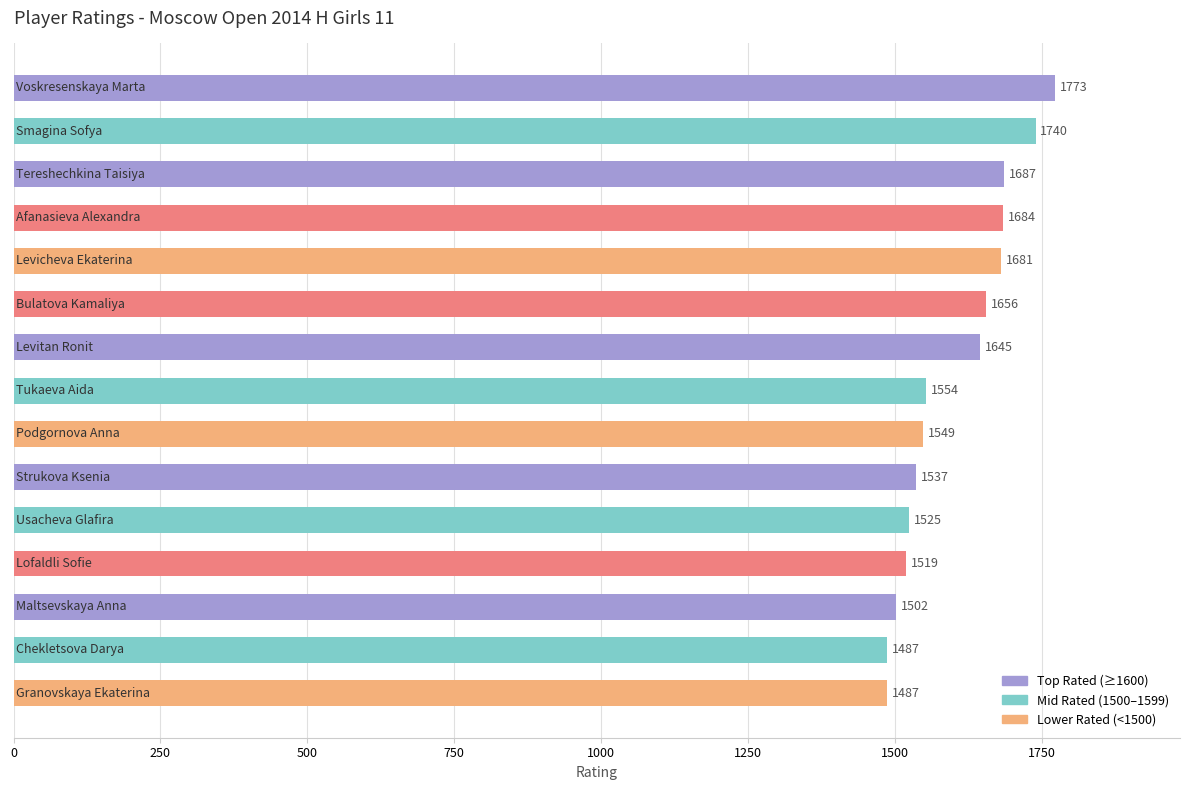

What is the maximum value shown in the chart?

1773